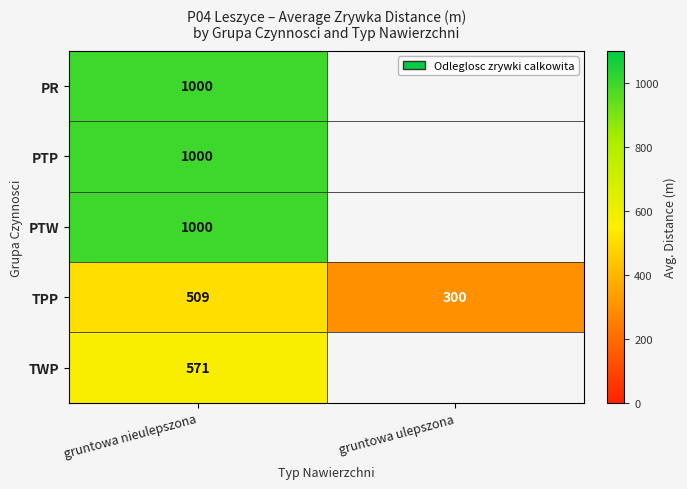

List the labels in order of TPP value, smallest first.

gruntowa ulepszona, gruntowa nieulepszona